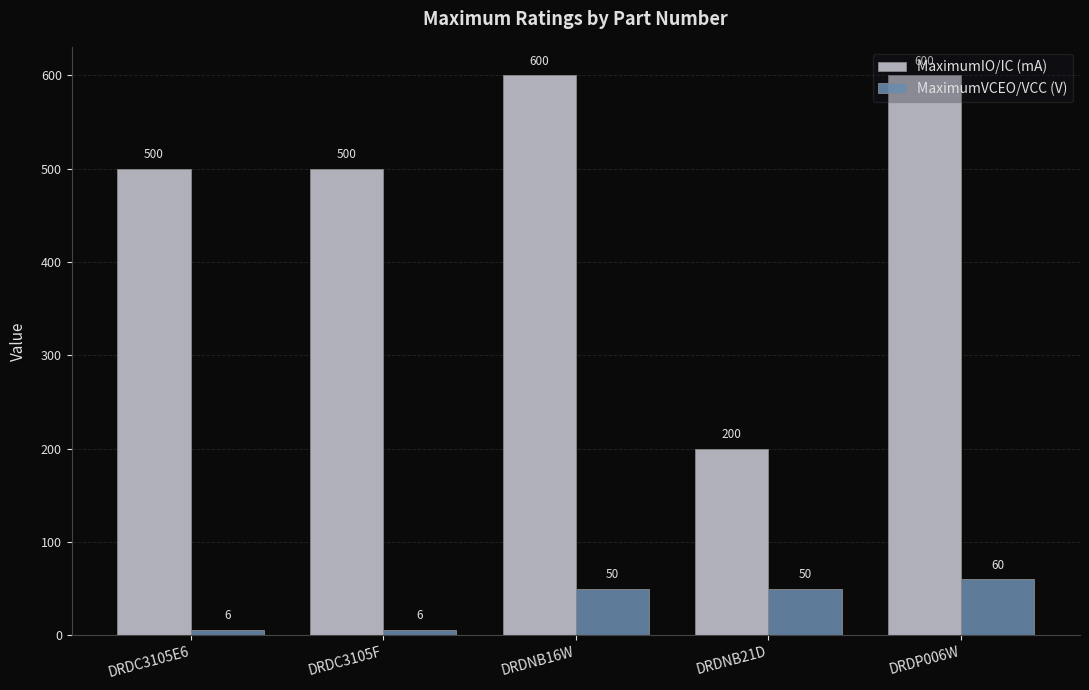

At which category is the sum across all series the highest?

DRDP006W